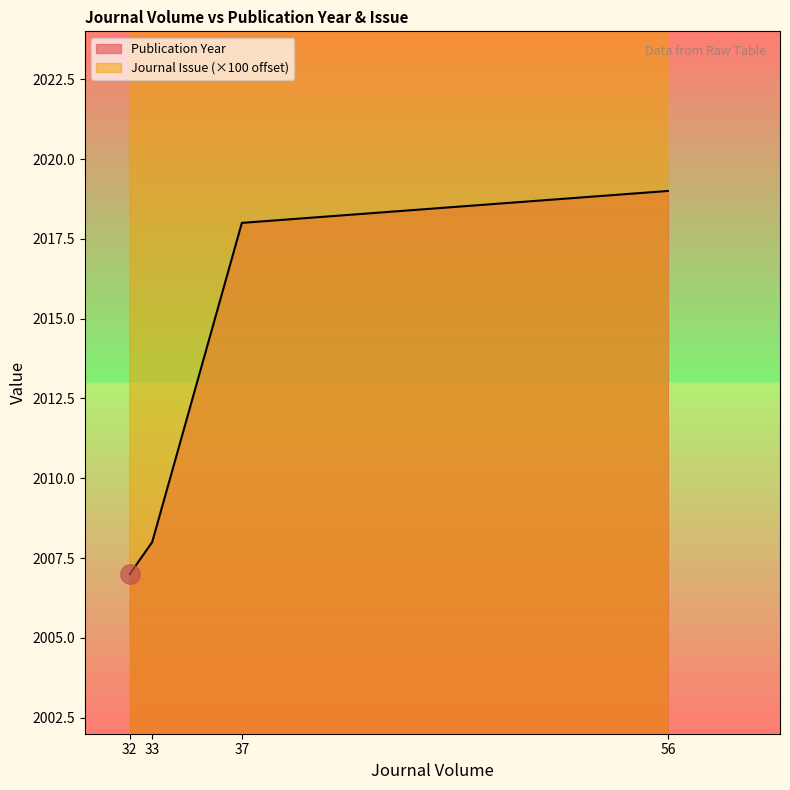

Which category has the highest value in the Journal Issue series?

56